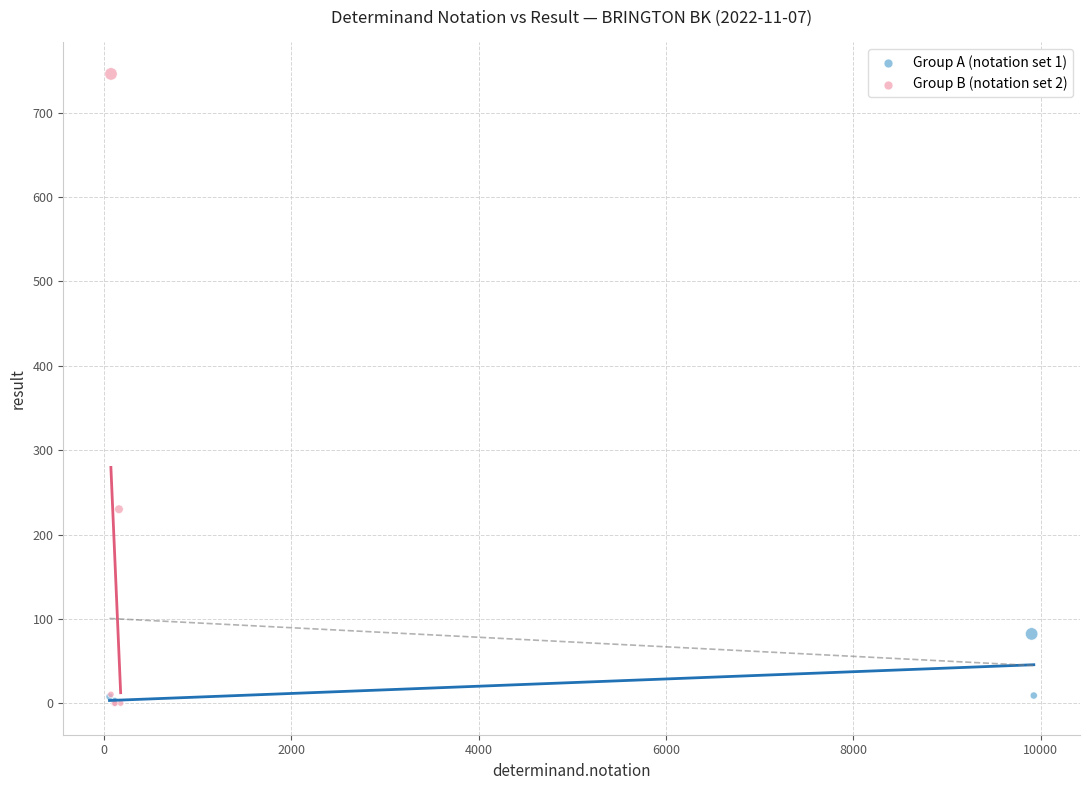

Which series reaches the maximum Y coordinate?

Group B (notation set 2)